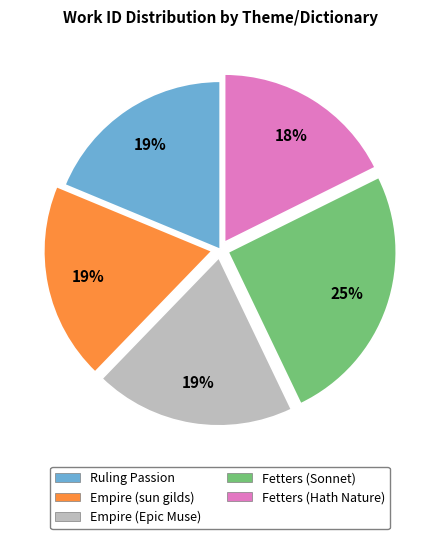

The Fetters (Hath Nature) slice represents 18% of the pie. True or false?

True